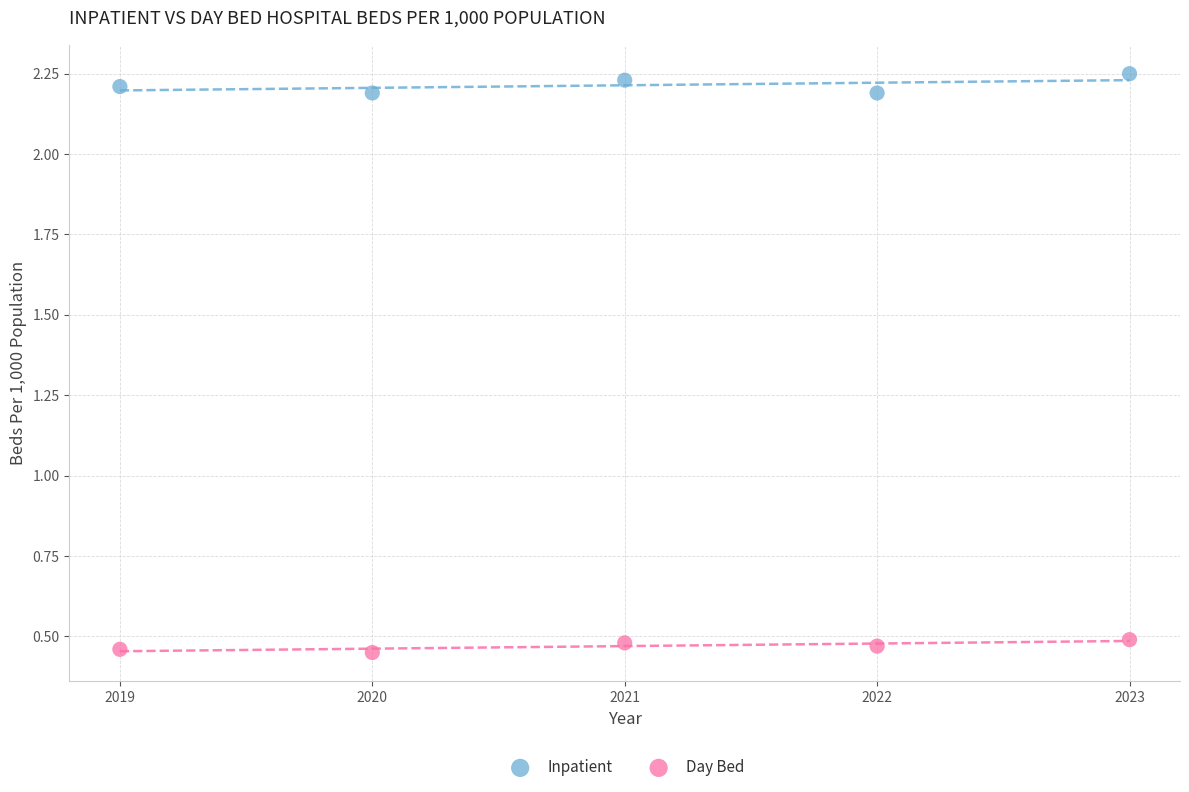

Which series contains the highest Y value?

Inpatient